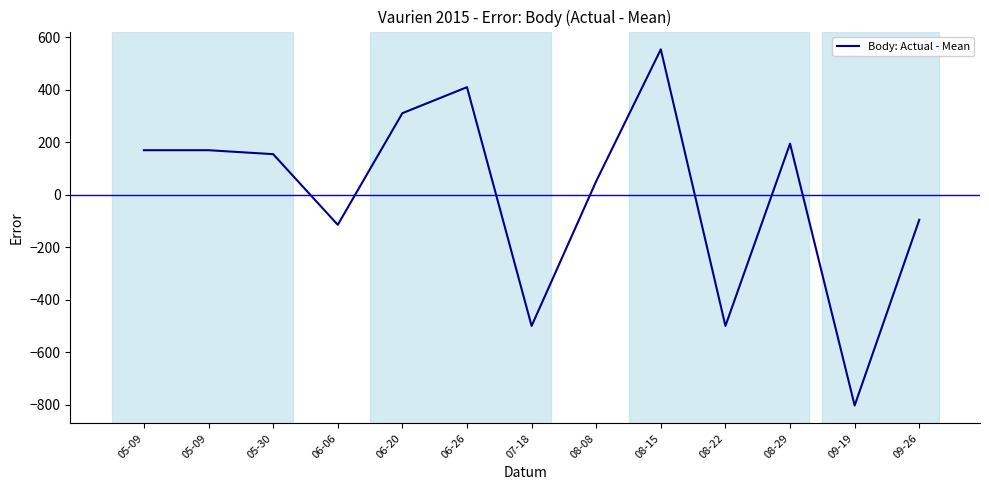

Is this an area chart (filled region under the line)?

No